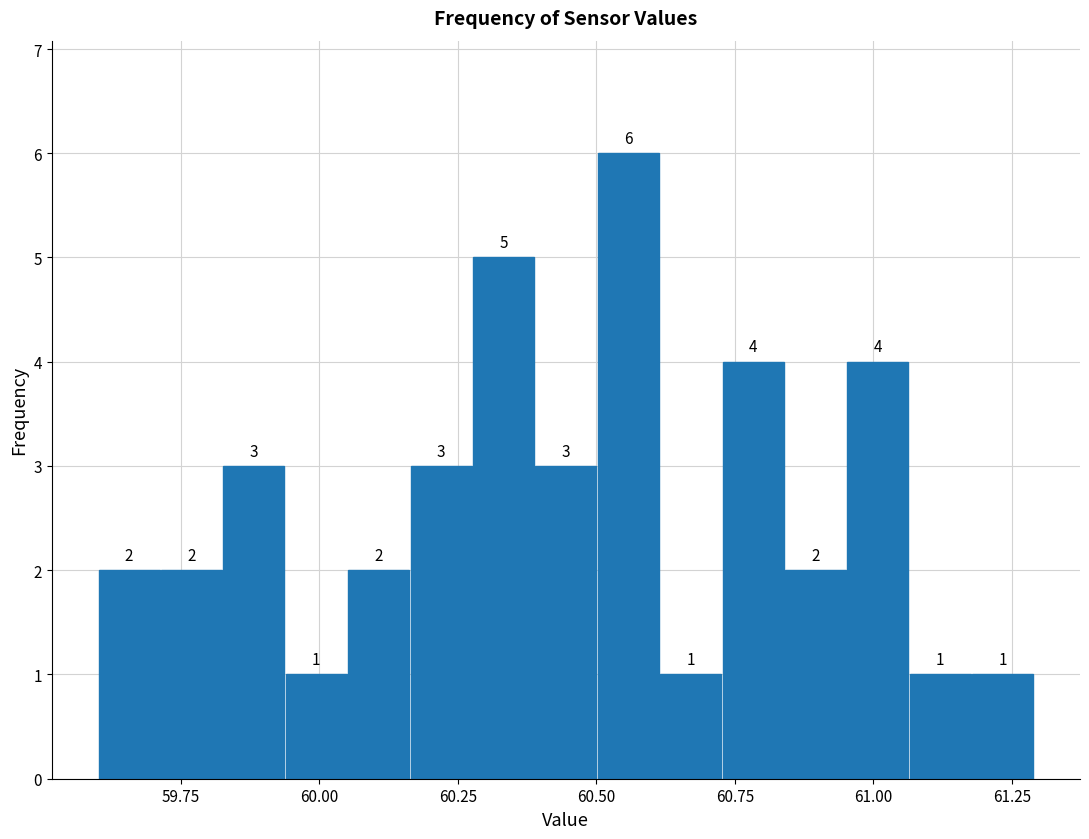

Around what value on the x-axis is the tallest bar? Give the approximate position of its centre, as read against the axis.

60.55